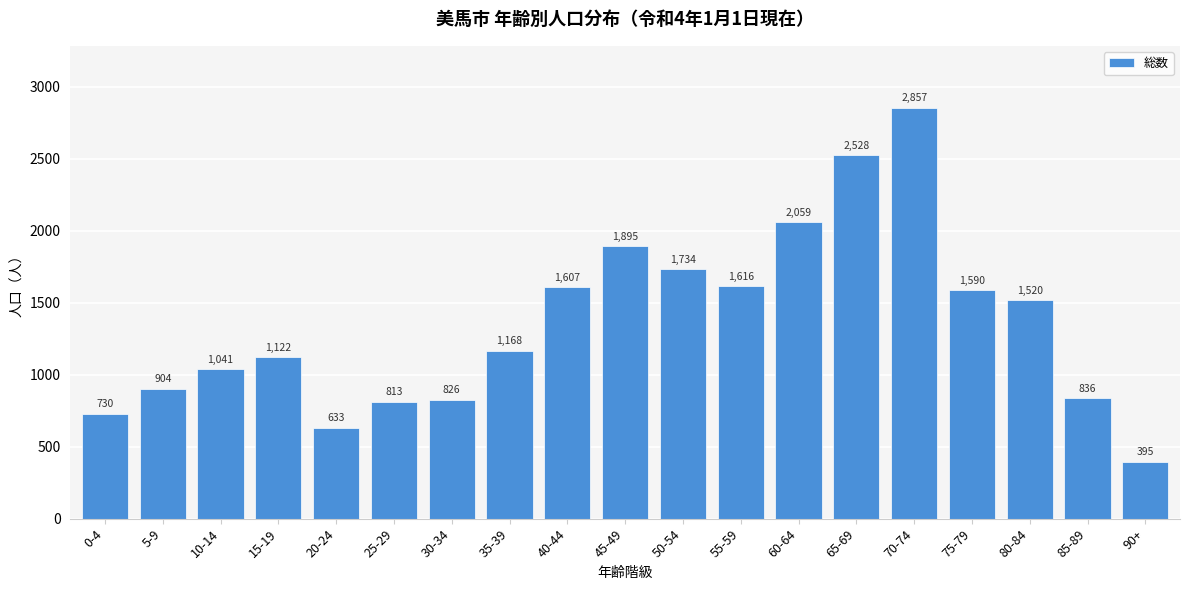

Reading right to left, list all the values displayed in this chart.

90+=395	85-89=836	80-84=1520	75-79=1590	70-74=2857	65-69=2528	60-64=2059	55-59=1616	50-54=1734	45-49=1895	40-44=1607	35-39=1168	30-34=826	25-29=813	20-24=633	15-19=1122	10-14=1041	5-9=904	0-4=730